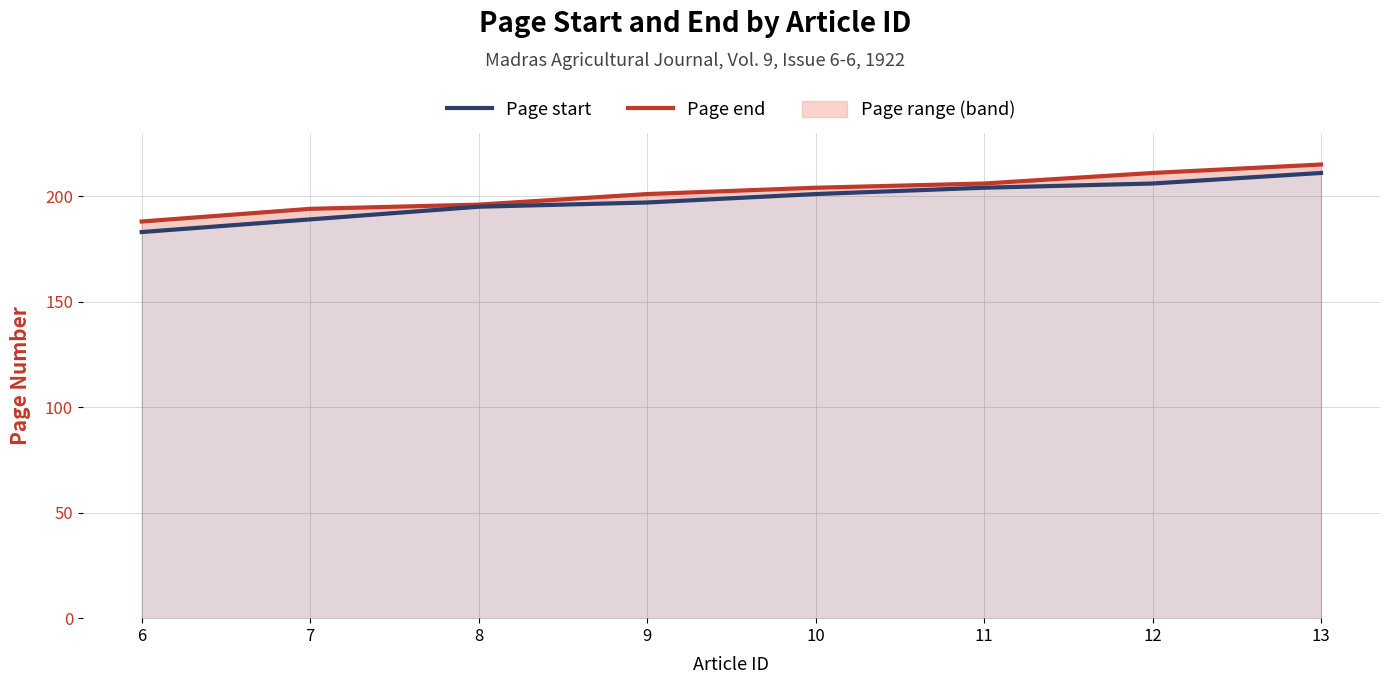

Is it true that Page start equals 206 at 12?

True